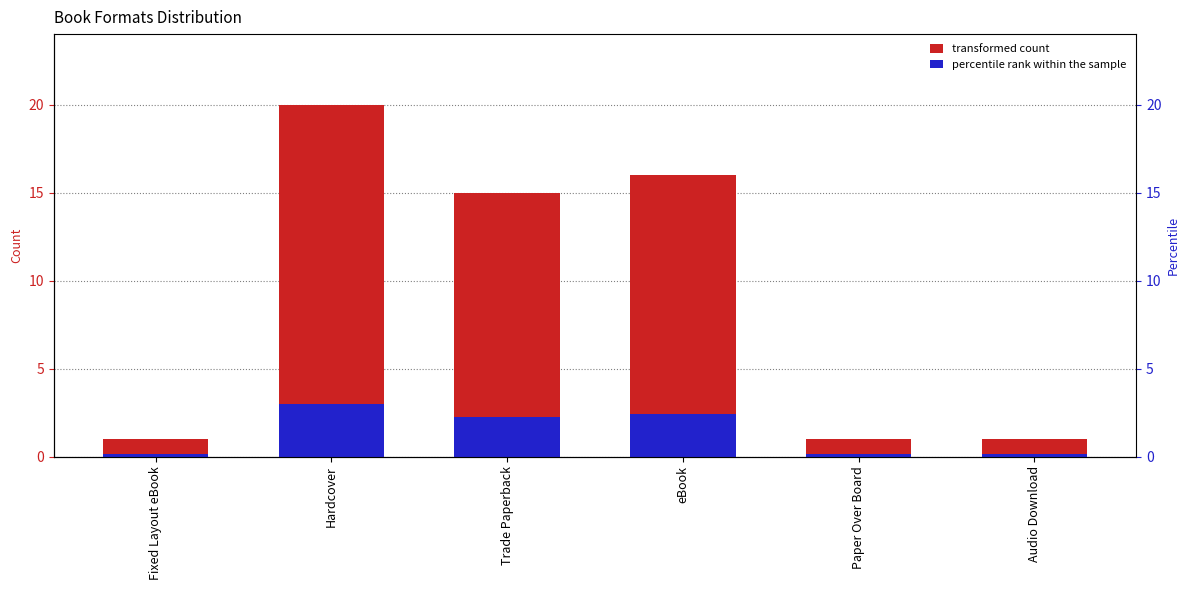

How many bars are there in each group?

2